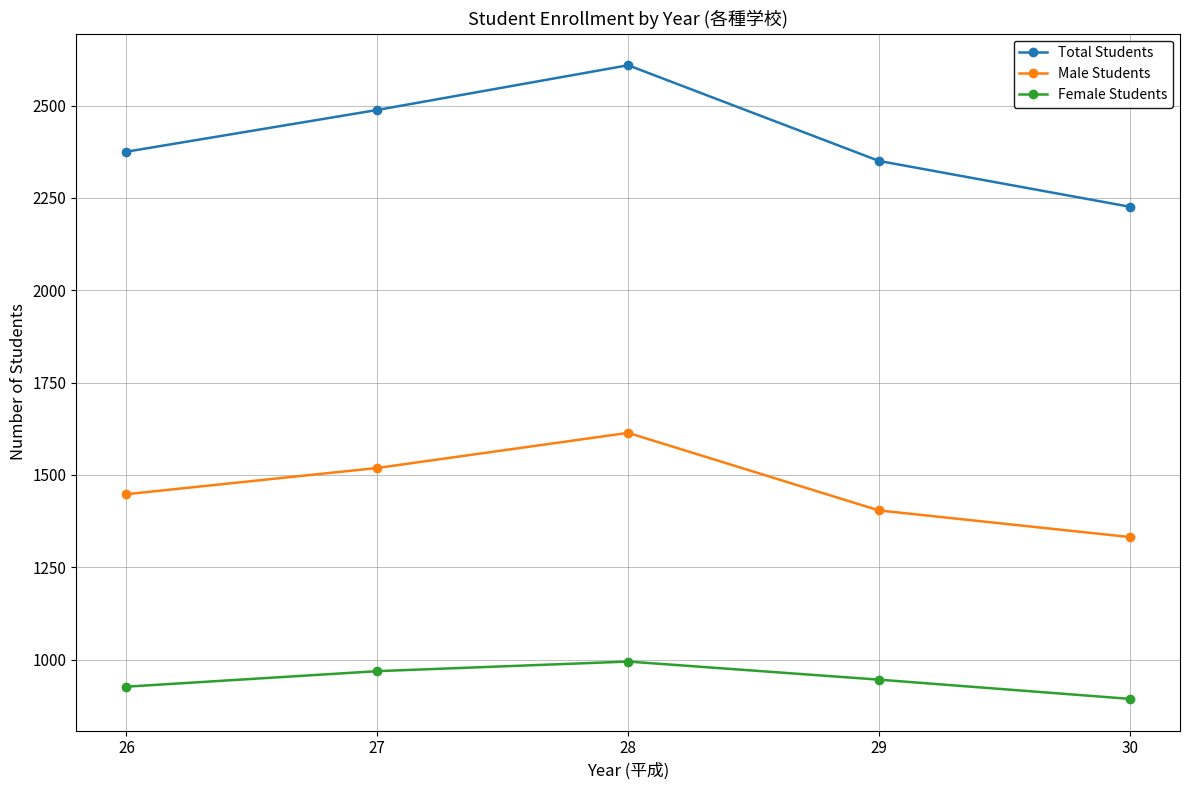

What is the difference between the maximum and minimum values in the Total Students series?

383